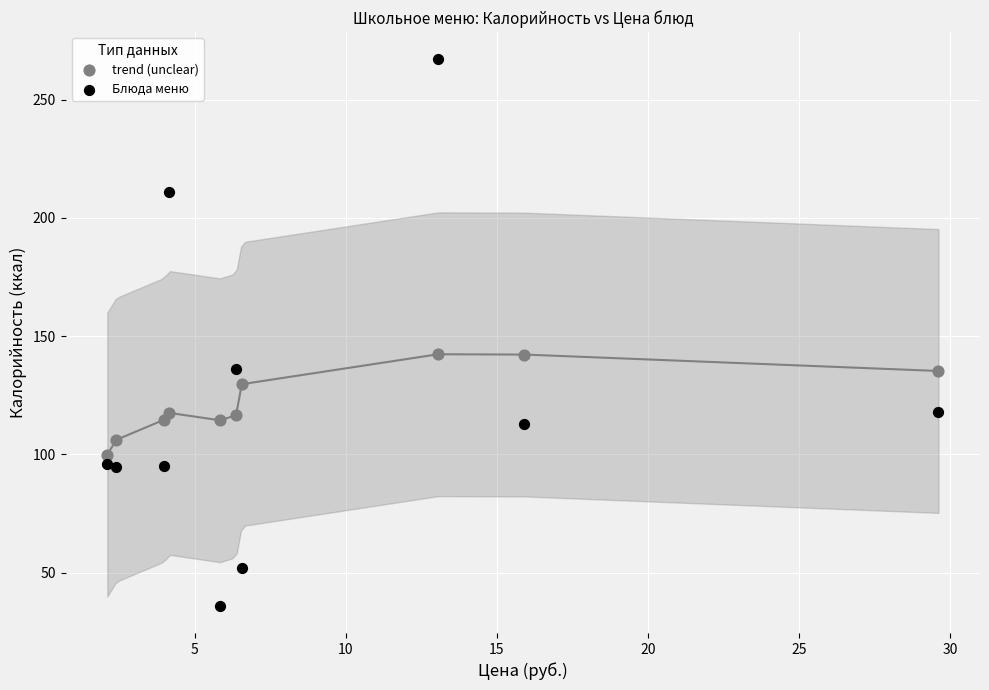

Which series contains the highest Y value?

Блюда меню